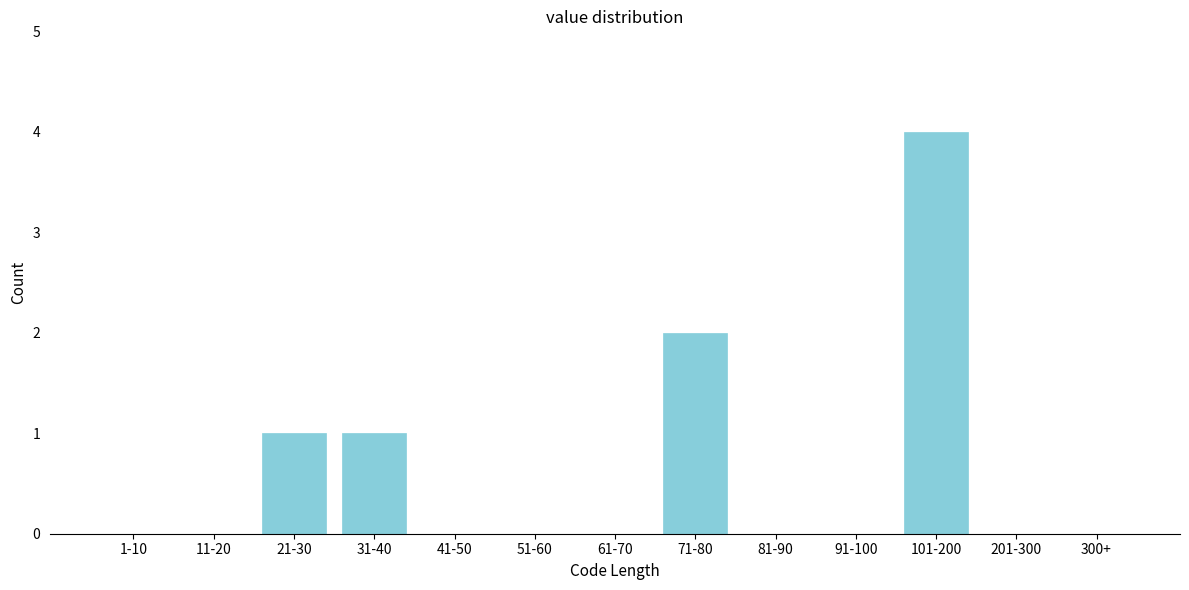

Reading right to left, list all the values displayed in this chart.

300+=0	201-300=0	101-200=4	91-100=0	81-90=0	71-80=2	61-70=0	51-60=0	41-50=0	31-40=1	21-30=1	11-20=0	1-10=0